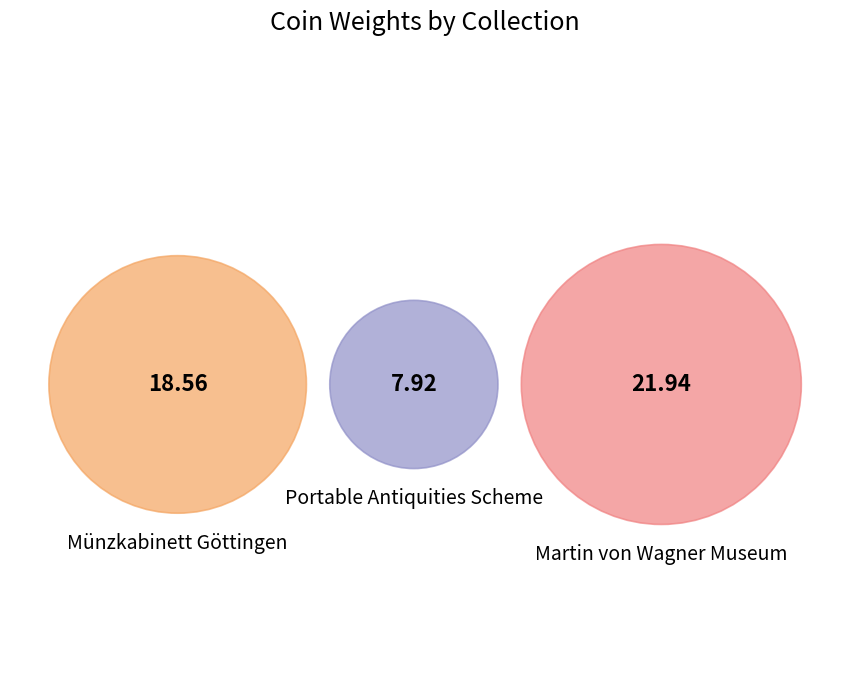

Is the sum of Münzkabinett Göttingen and Martin von Wagner Museum greater than half?

Yes